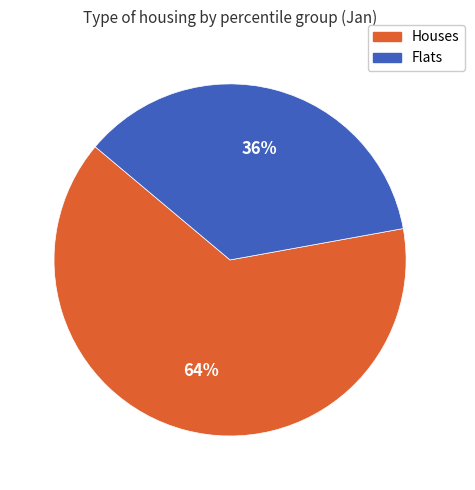

Which category has the biggest portion of the pie?

Houses